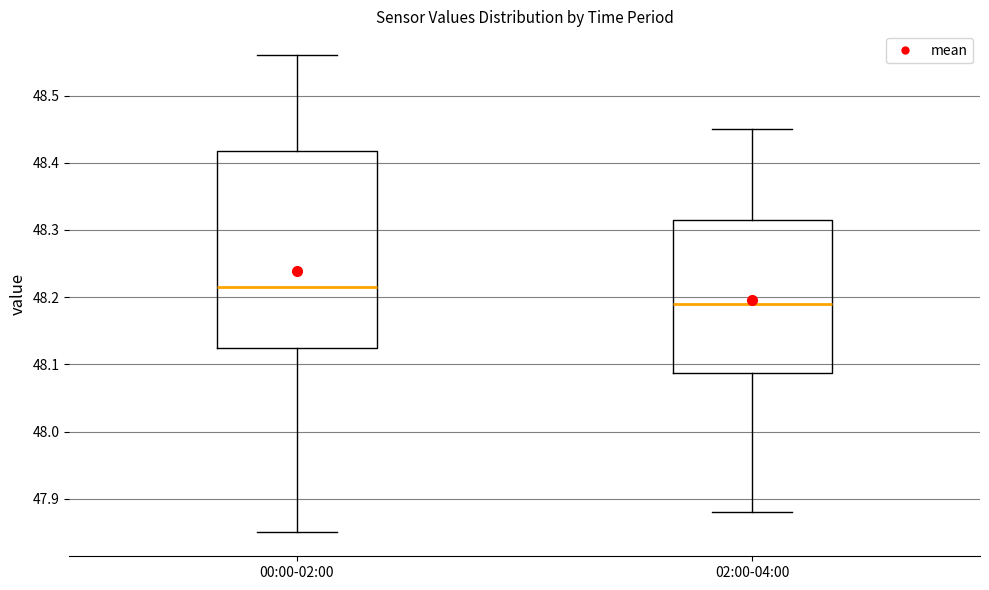

Where does the lower whisker of the box for 00:00-02:00 end on the y-axis? The values are not printed on the chart, so give them approximately, as read against the axis.

47.85